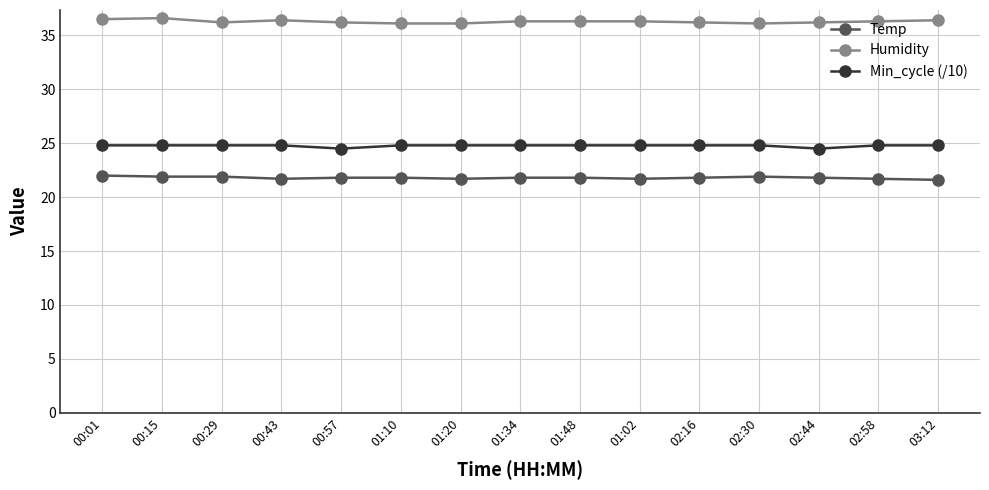

What is the difference between the highest and lowest values at 01:02?

14.6